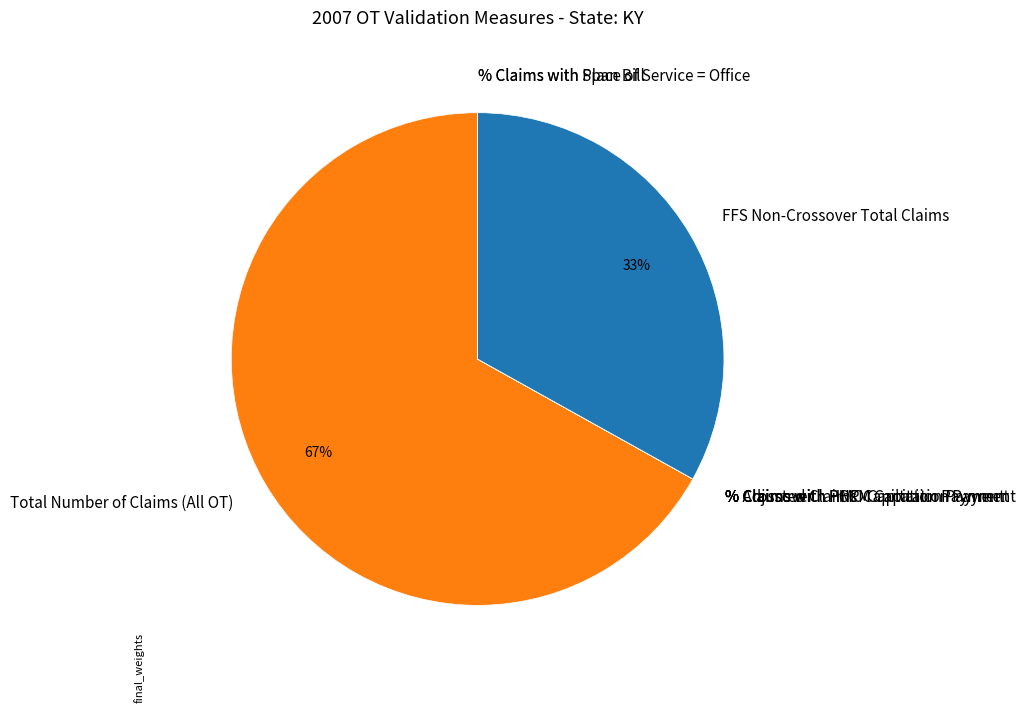

To the nearest percent, what is the average slice percentage?

11%